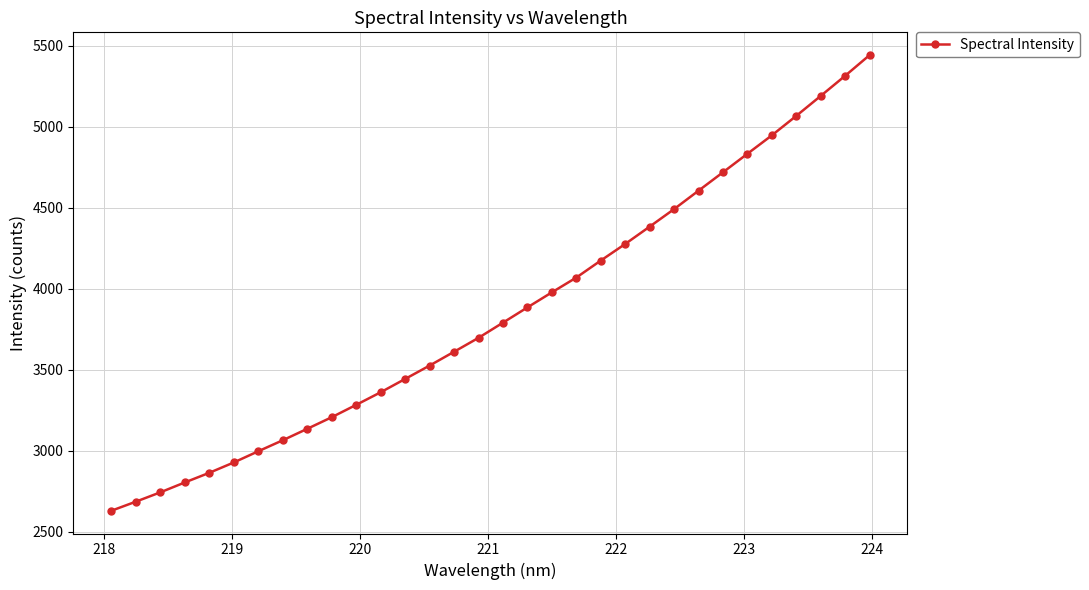

Reading left to right, transcribe all the data shown in this chart.

2629.0	2685.1	2742.7	2803.8	2863.3	2927.2	2996.3	3064.3	3134.9	3206.5	3282.9	3360.6	3442.9	3525.5	3610.8	3696.9	3790.6	3884.8	3977.8	4069.1	4174.2	4276.7	4383.8	4492.0	4605.8	4719.4	4833.9	4947.6	5067.9	5191.0	5315.4	5443.2